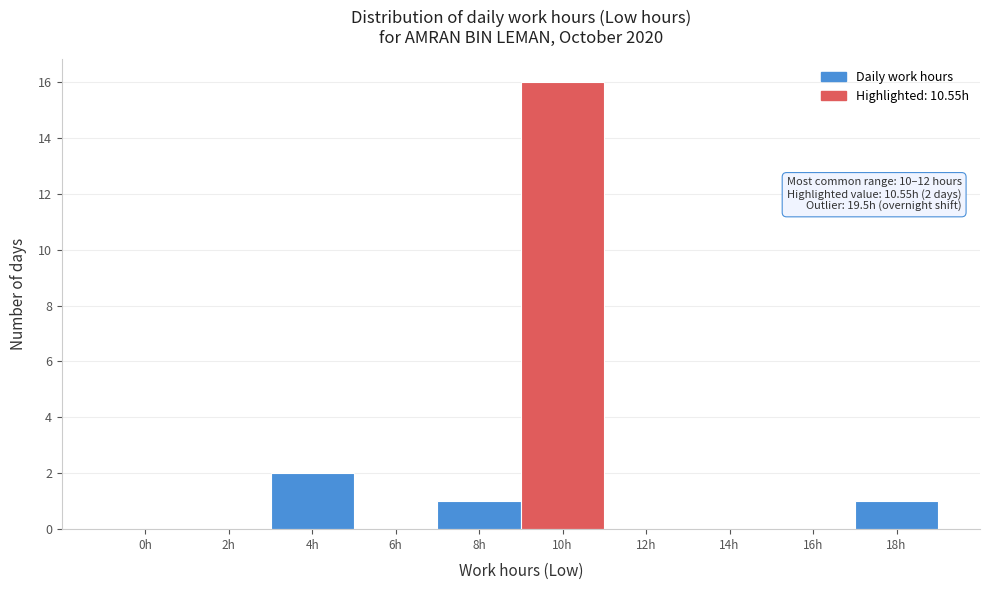

Reading left to right, list all the values displayed in this chart.

0h=0	2h=0	4h=2	6h=0	8h=1	10h=16	12h=0	14h=0	16h=0	18h=1